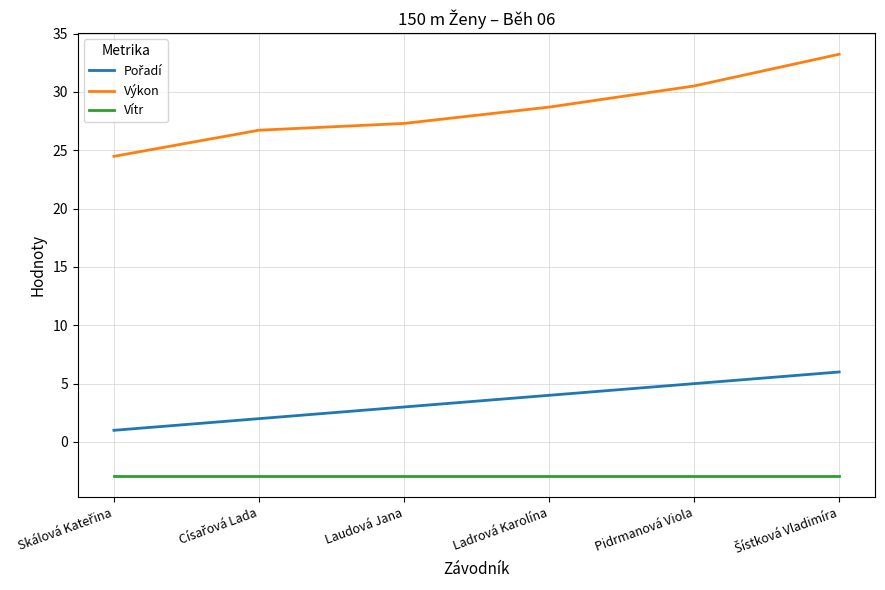

True or false: Vítr has a value of -2.9 at Pidrmanová Viola.

True